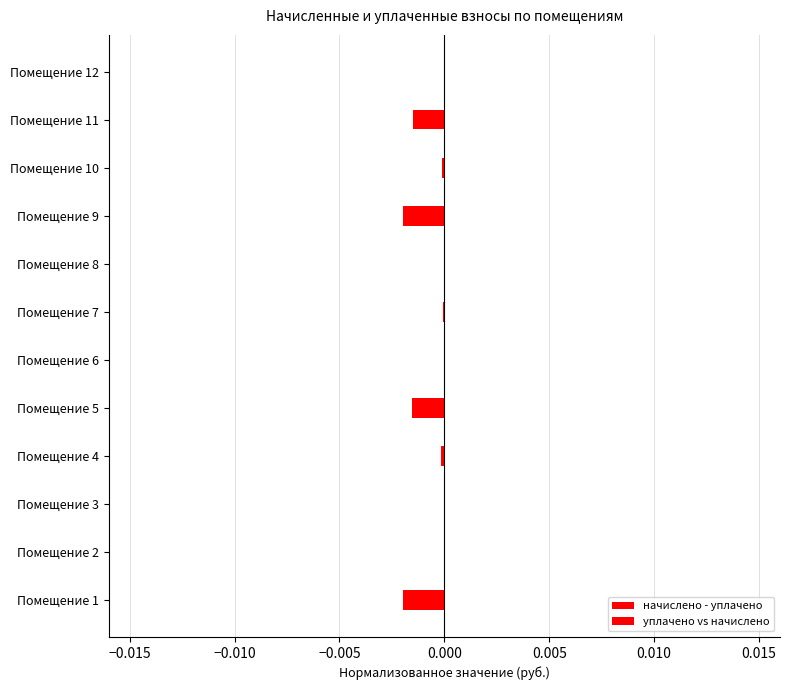

The уплачено vs начислено series shows -0.0 at Помещение 10. True or false?

False